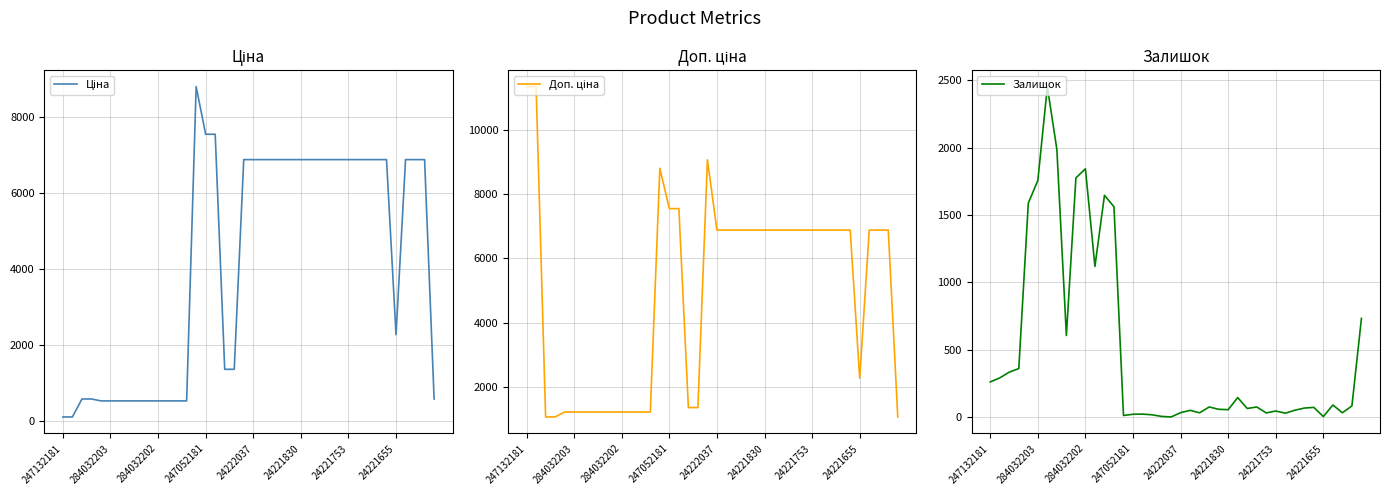

Between which two adjacent categories do Залишок and Доп. ціна first intersect?

247052181 and 24222037